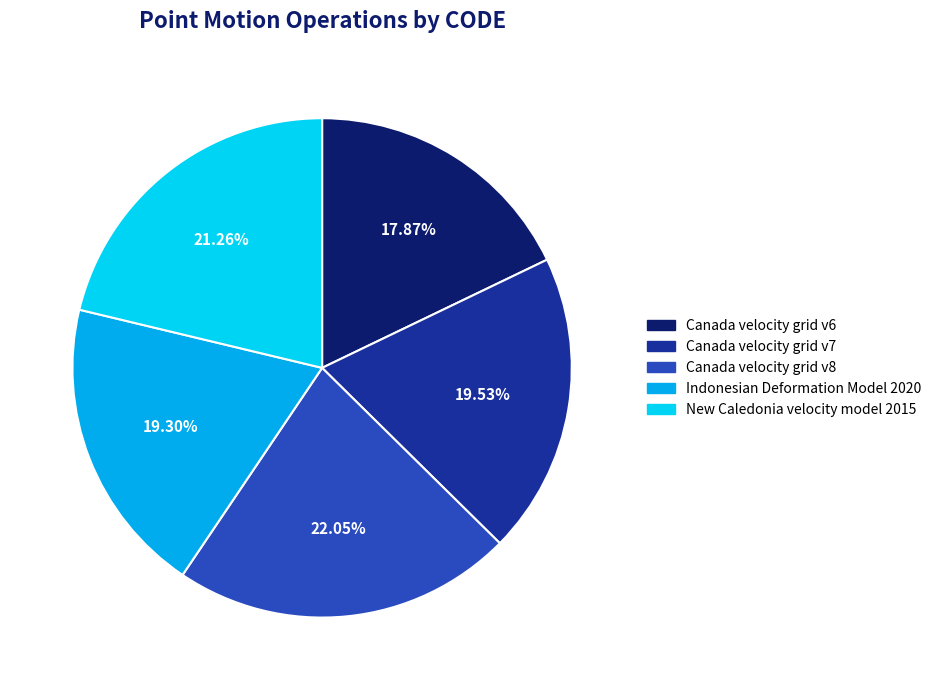

Approximately how many times larger is the value at Canada velocity grid v7 compared to Canada velocity grid v8?

0.9